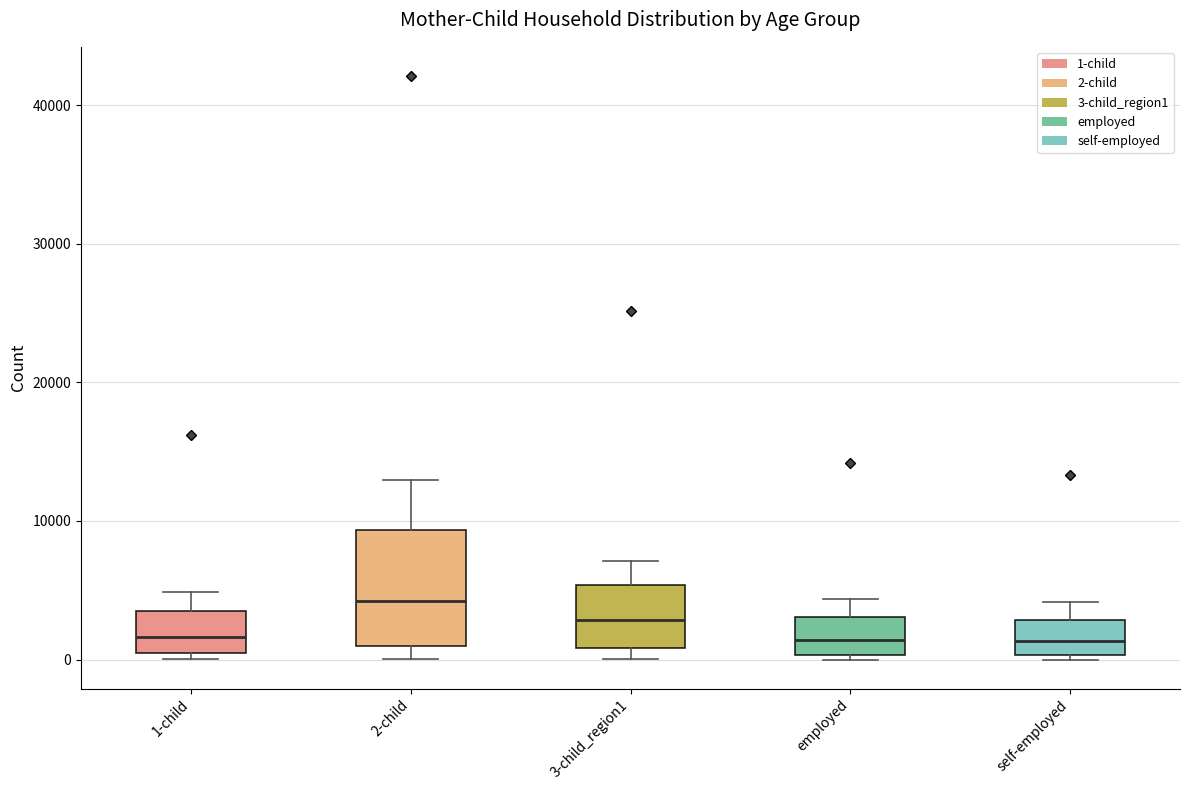

Reading left to right, read every box against the y-axis: the position of its median line, the range the box covers, and the ends of its whiskers. The values are not printed on the chart, so give them approximately, as read against the axis.

1-child: median 2000, box 0 to 3000, whiskers 0 (just below the box's lower edge) to 5000
2-child: median 4000, box 1000 to 9000, whiskers 0 to 13000
3-child_region1: median 3000, box 1000 to 5000, whiskers 0 to 7000
employed: median 1000, box 0 to 3000, whiskers 0 (just below the box's lower edge) to 4000
self-employed: median 1000, box 0 to 3000, whiskers 0 (just below the box's lower edge) to 4000